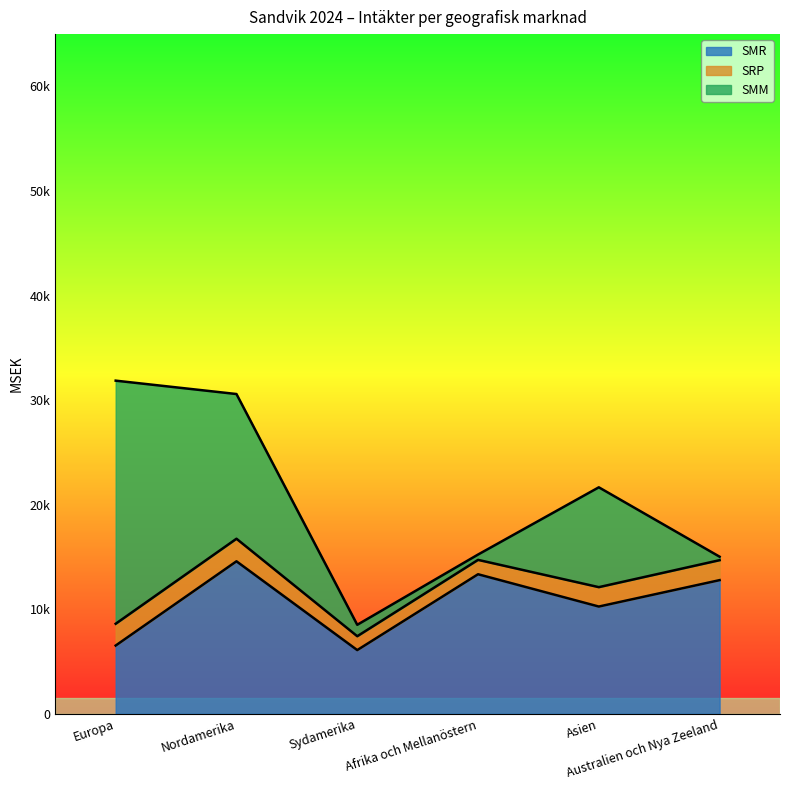

What is the label of the 2nd point from the right?

Asien